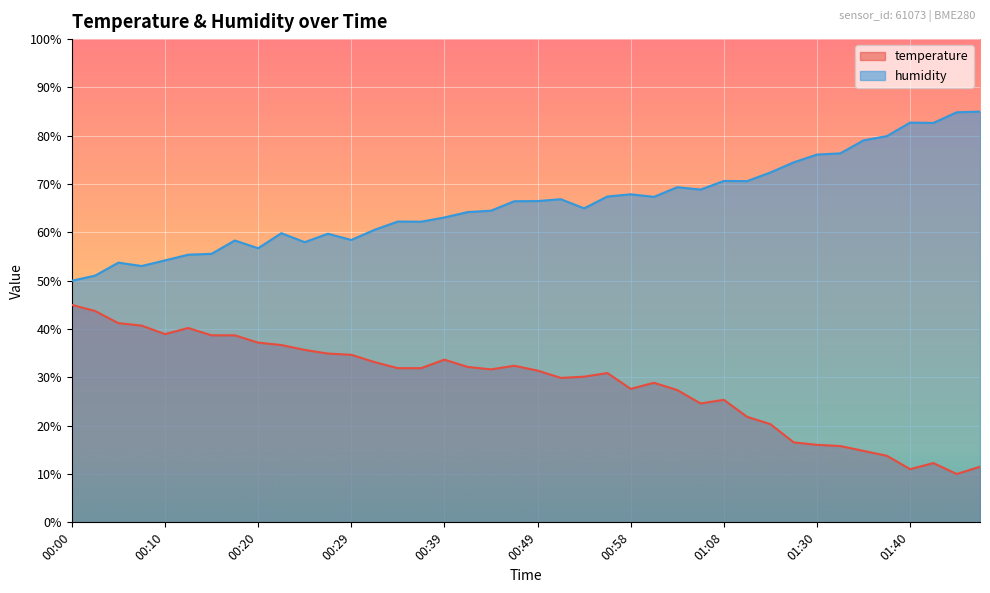

Reading right to left, what are all the values shown in this chart?

temperature: 11.5	10.0	12.3	11.0	13.8	14.8	15.8	16.0	16.5	20.3	21.8	25.4	24.6	27.4	28.9	27.6	30.9	30.1	29.9	31.4	32.4	31.7	32.2	33.7	31.9	31.9	33.2	34.7	34.9	35.7	36.7	37.2	38.7	38.7	40.2	39.0	40.7	41.2	43.7	45.0
humidity: 85.0	84.9	82.7	82.7	79.9	79.0	76.4	76.1	74.5	72.4	70.6	70.6	68.9	69.4	67.4	67.9	67.4	65.0	66.9	66.5	66.4	64.5	64.2	63.1	62.2	62.2	60.5	58.4	59.7	58.0	59.8	56.7	58.3	55.6	55.4	54.2	53.0	53.7	51.0	50.0